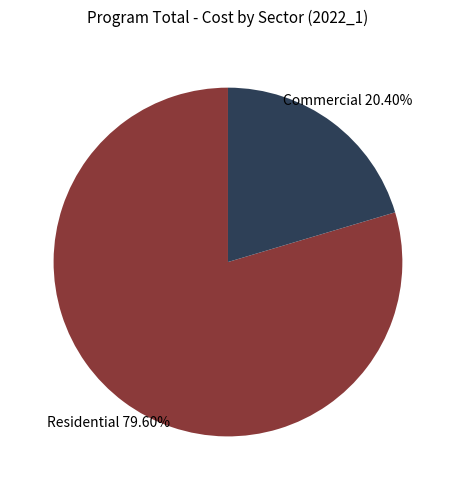

What percentage is the Residential slice, to the nearest percent?

80%